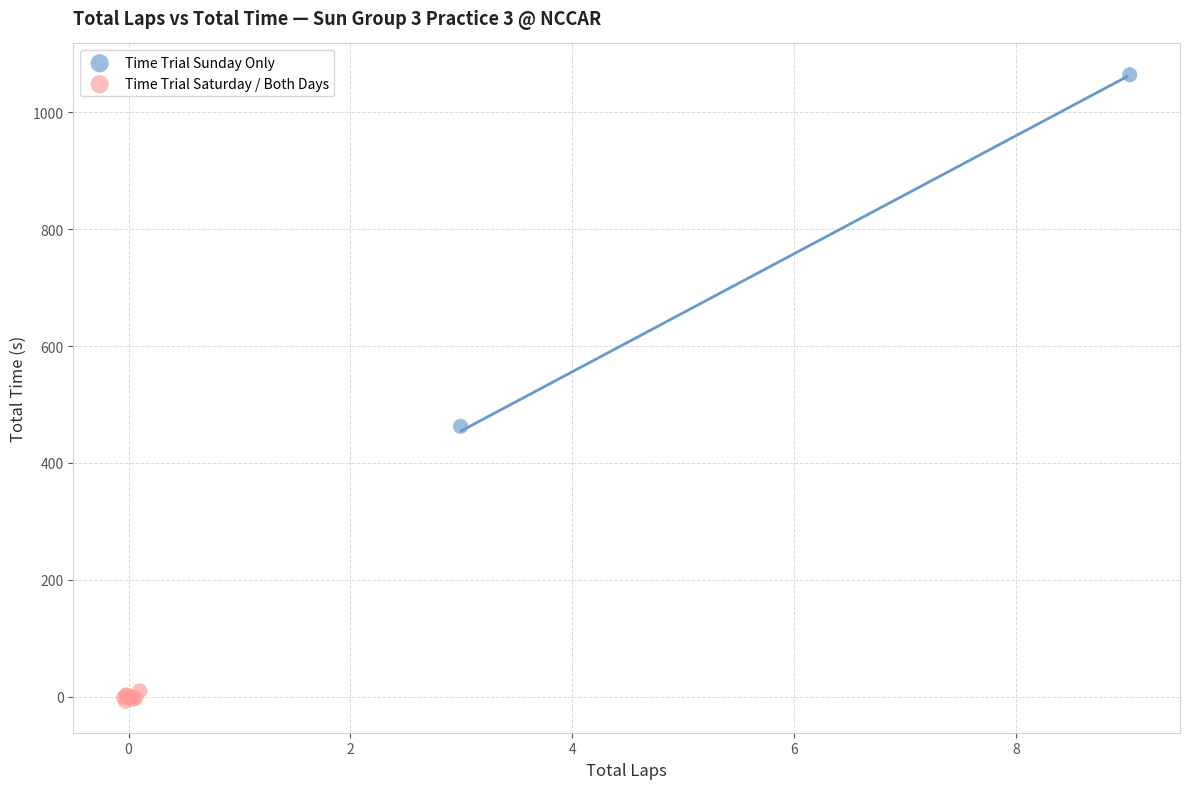

What are all the series names shown in the legend?

Time Trial Sunday Only, Time Trial Saturday / Both Days